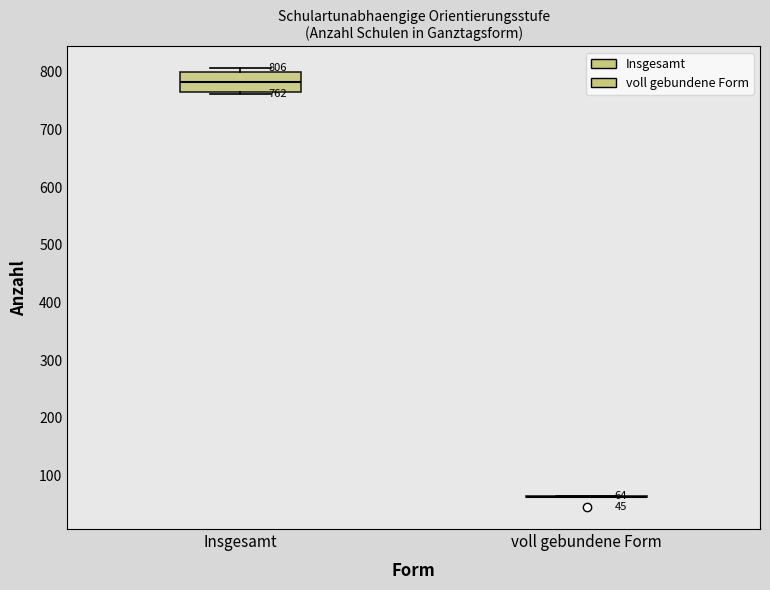

Comparing the boxes themselves (not the whiskers), which one is the tallest?

Insgesamt